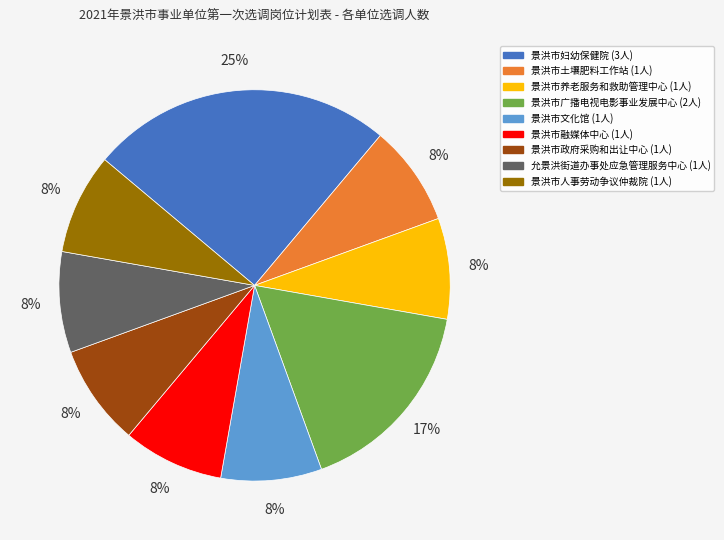

How many segments does this pie chart have?

9